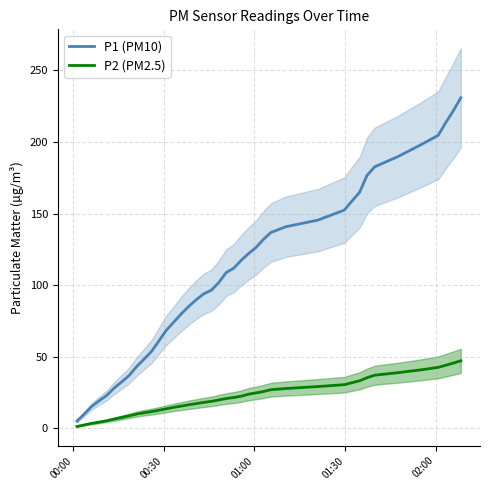

What is the maximum value for P1 (PM10)?

230.9